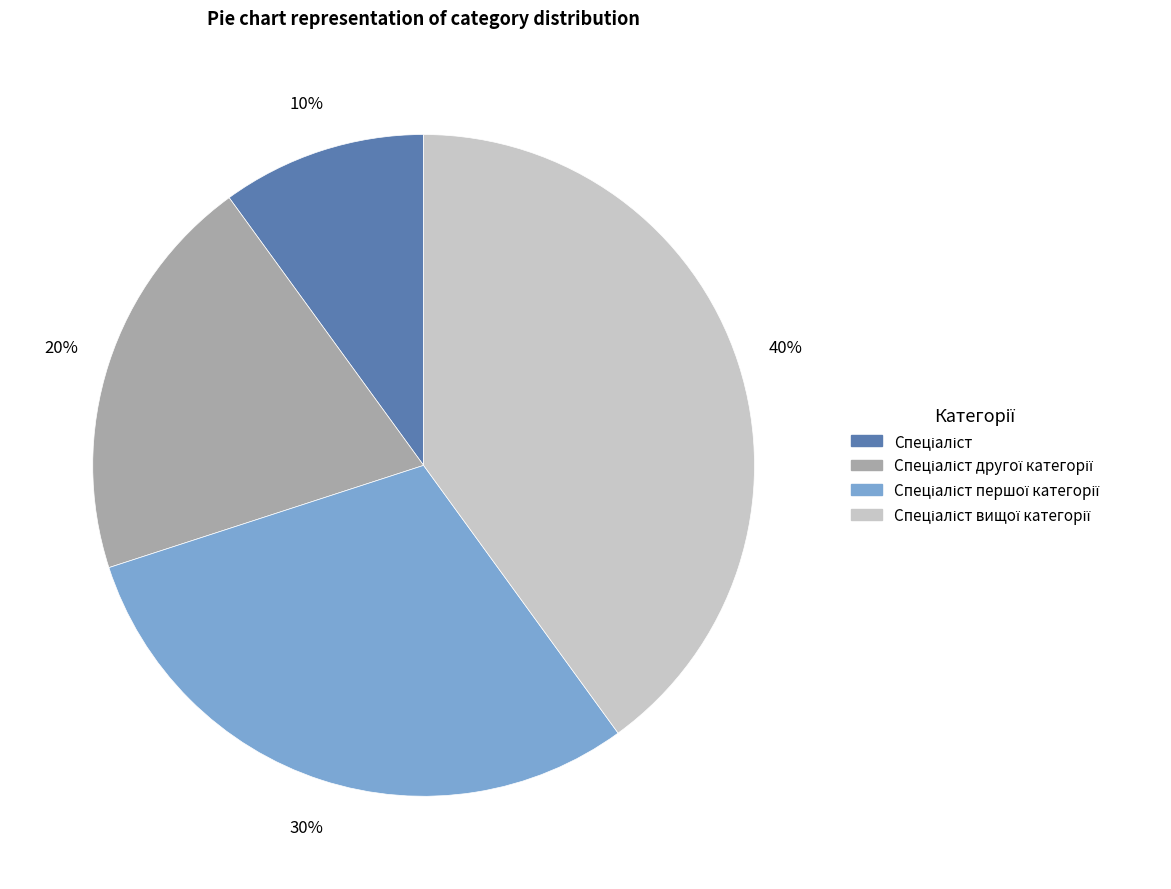

To the nearest percent, what is the difference between the largest and smallest slice percentages?

30%